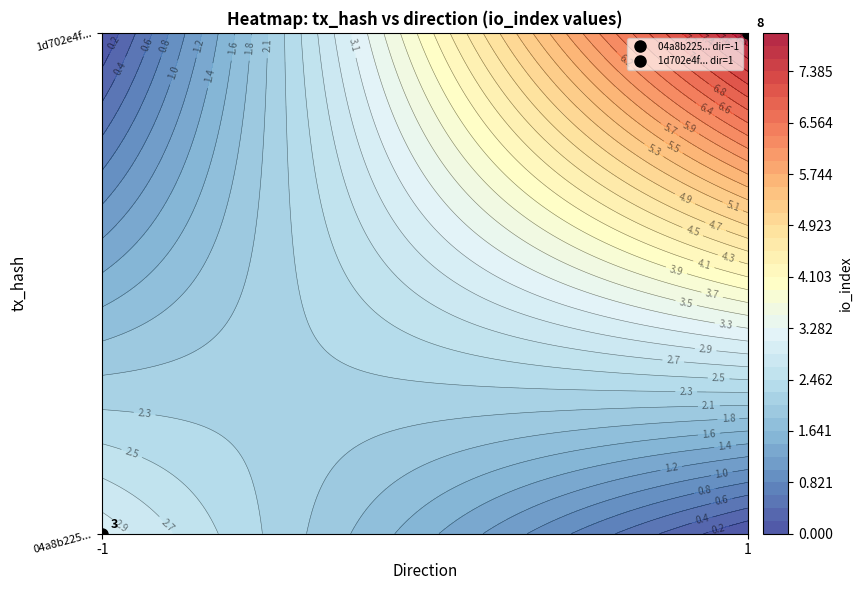

How many values in 04a8b225... are above zero?

1